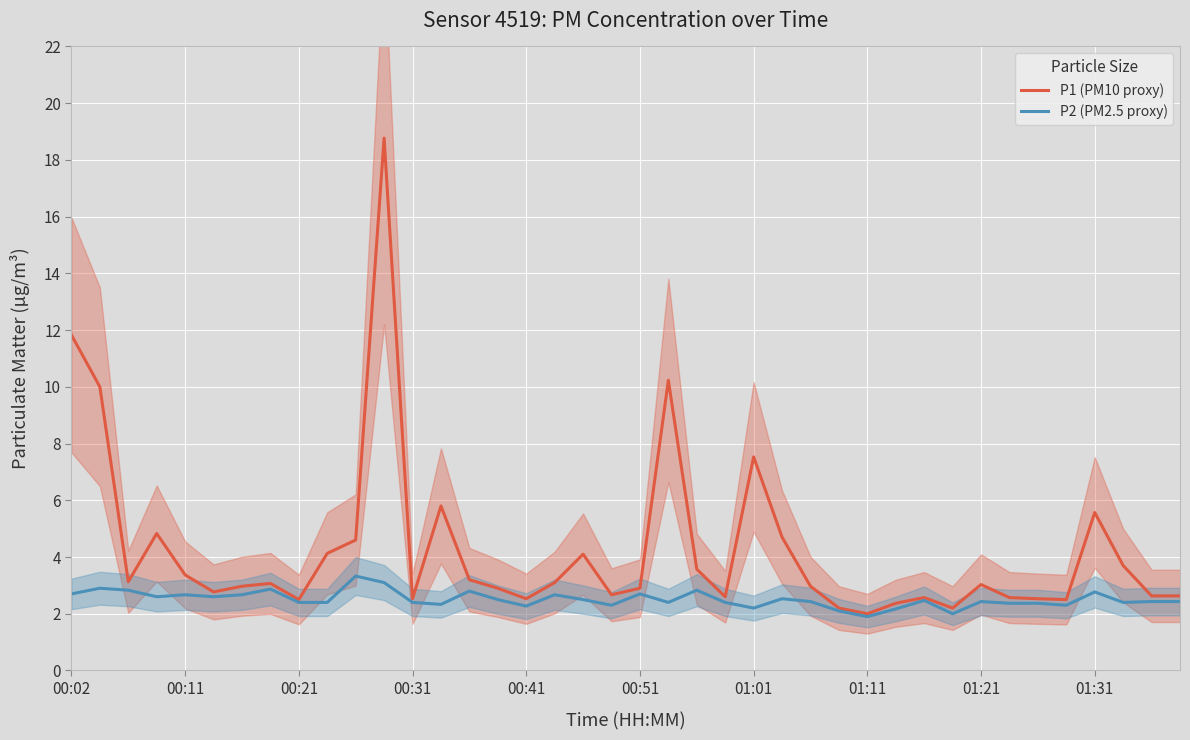

True or false: P2 (PM2.5 proxy) and P1 (PM10 proxy) intersect in this chart.

False